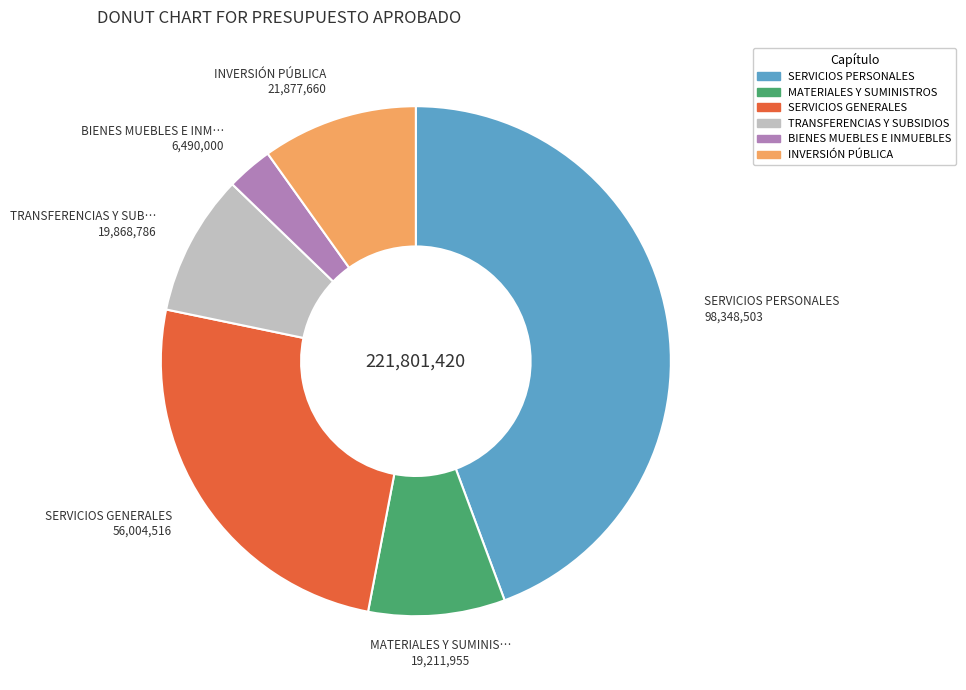

True or false: SERVICIOS PERSONALES accounts for 57% of the total.

False